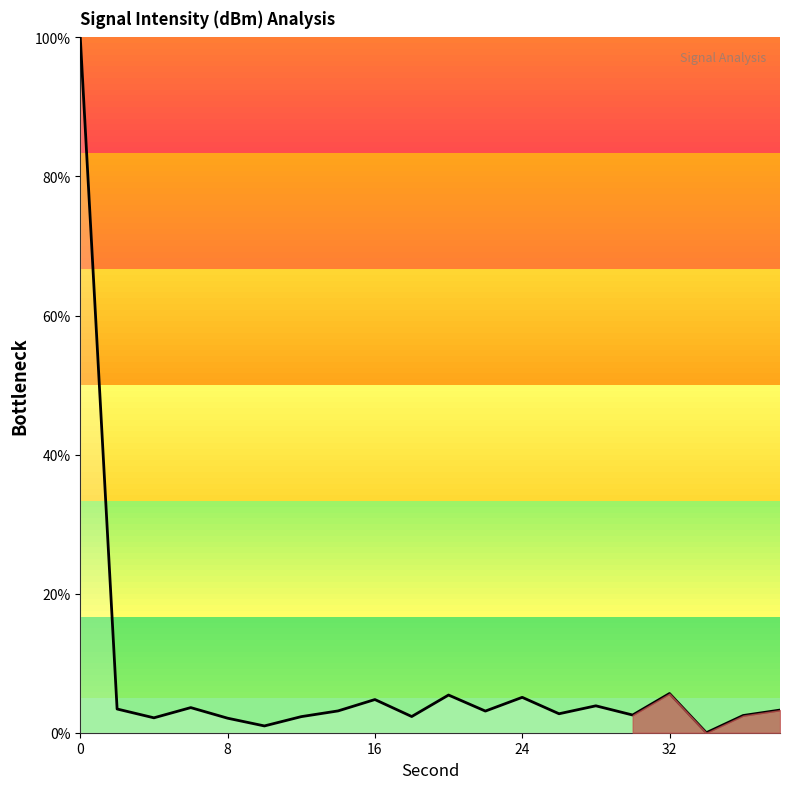

How many values are above zero?

19